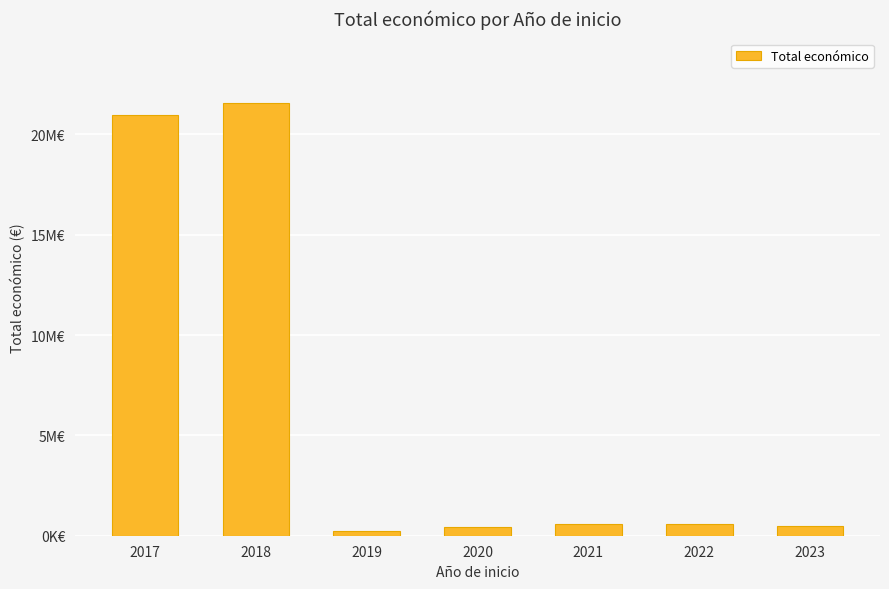

Are the bars horizontal?

No